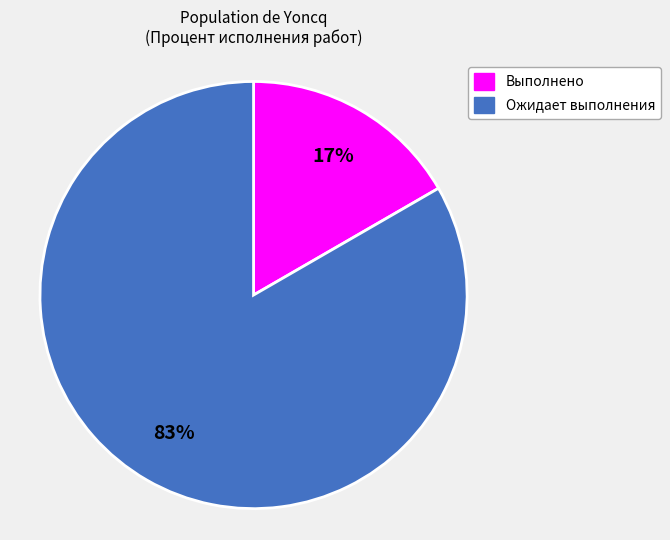

To the nearest percent, what is the average slice percentage?

50%